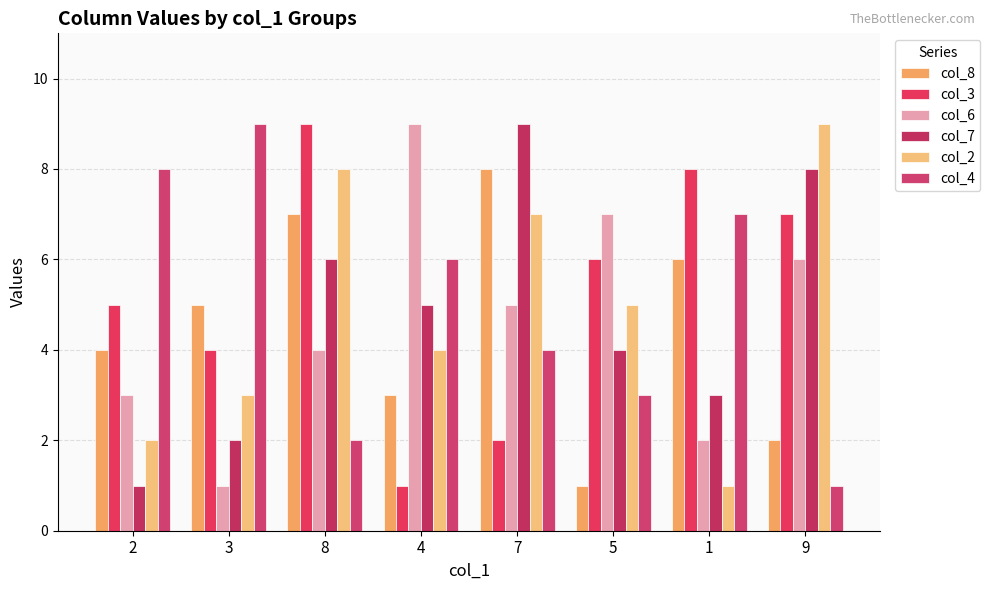

What is the total value across all series at 1?

27